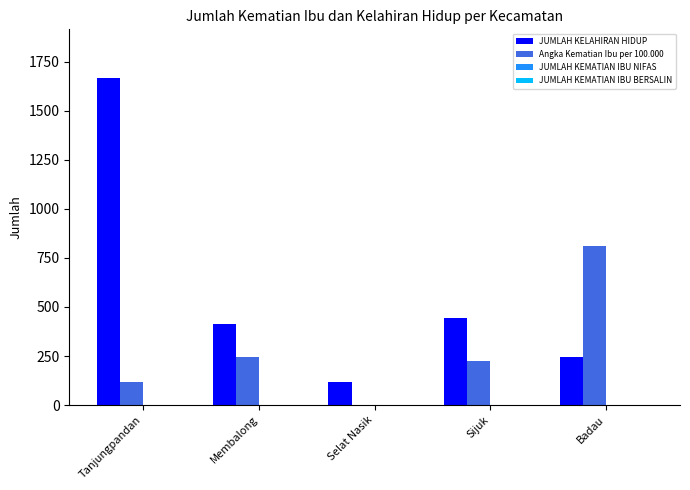

The value of Angka Kematian Ibu per 100.000 at Membalong is 243. True or false?

True